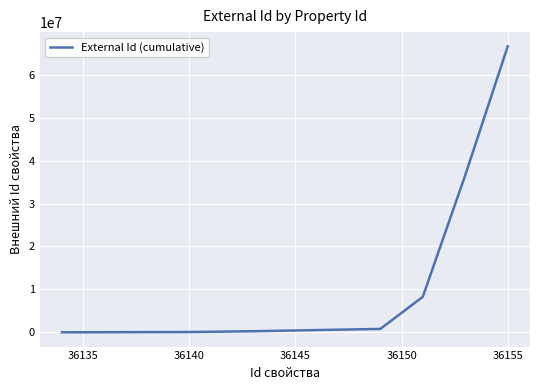

What is the greatest value displayed?

66633407